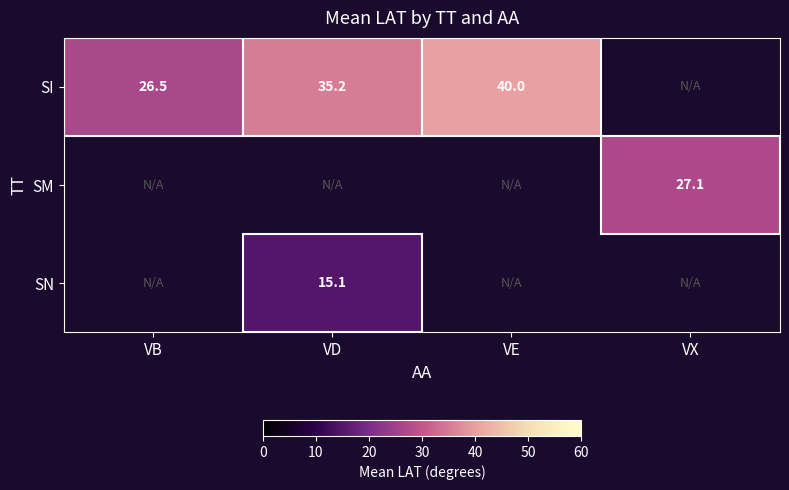

Is it true that SN equals 6.4 at VD?

False